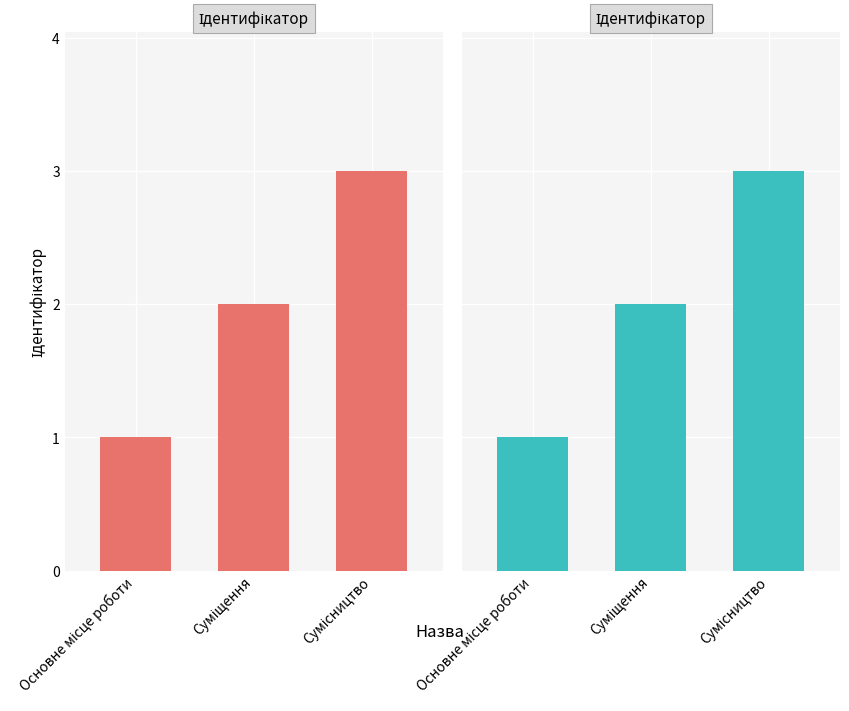

Rank the categories by value from highest to lowest.

Сумісництво, Суміщення, Основне місце роботи